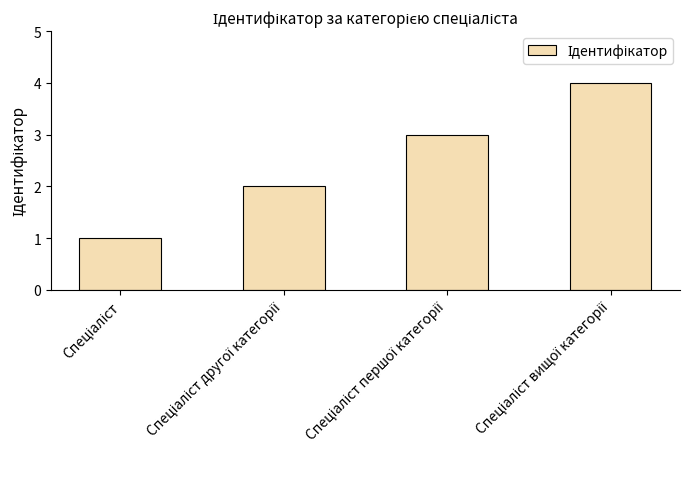

What is the difference between the maximum and minimum values?

3